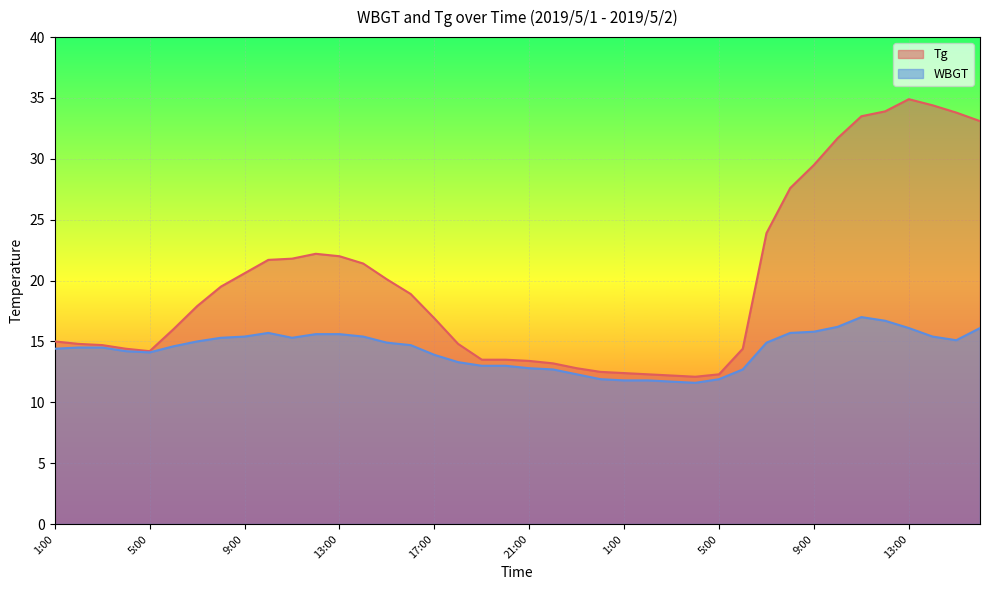

Where does the Tg series first go above 17?

7:00